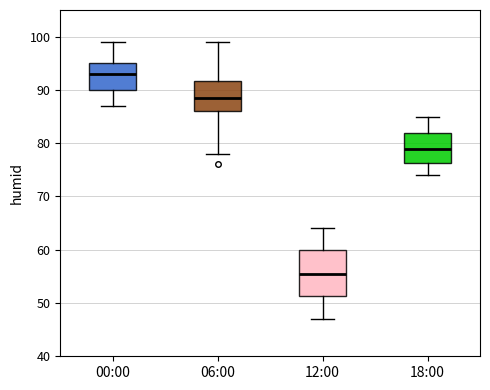

Reading left to right, transcribe this box plot: for each box, give where its median line is, the range the box spans, and where its two whiskers end, as read against the y-axis. The values are not printed on the chart, so give them approximately, as read against the axis.

00:00: median 93, box 90 to 95, whiskers 87 to 99
06:00: median 89, box 86 to 92, whiskers 78 to 99
12:00: median 56, box 51 to 60, whiskers 47 to 64
18:00: median 79, box 76 to 82, whiskers 74 to 85